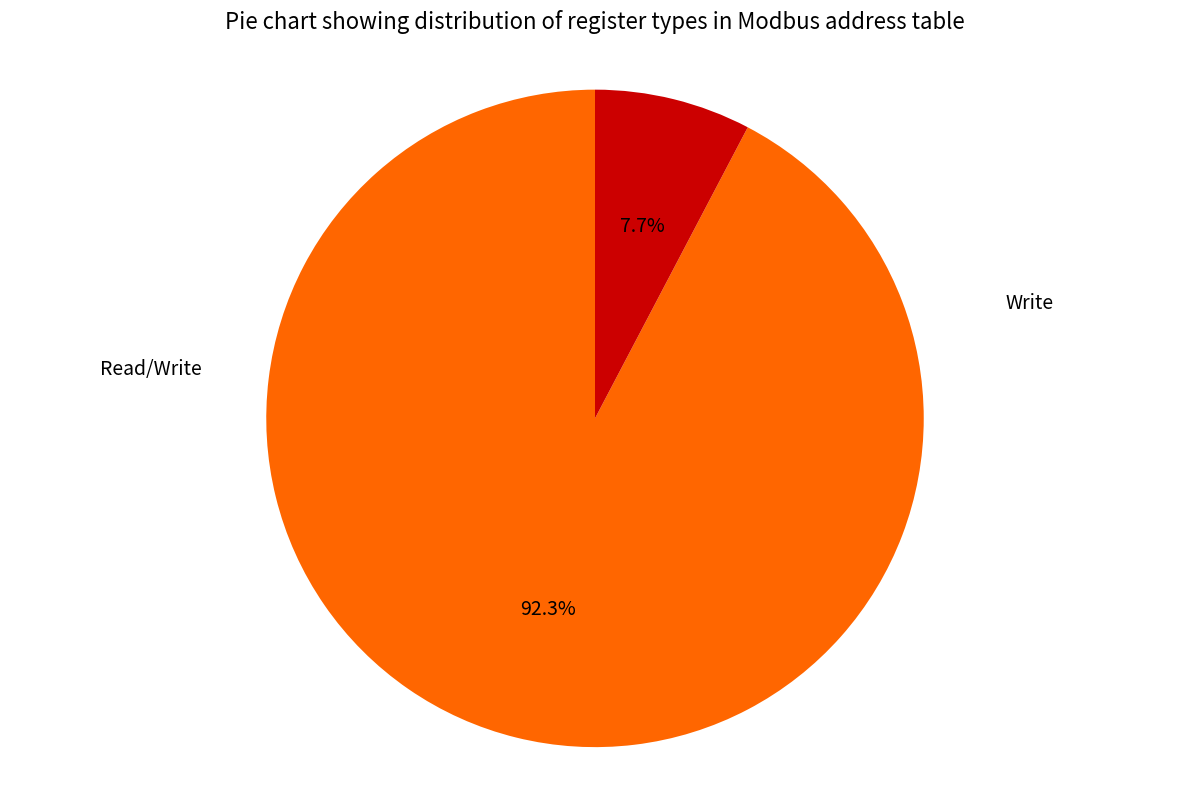

Is there a majority slice in this chart?

Yes